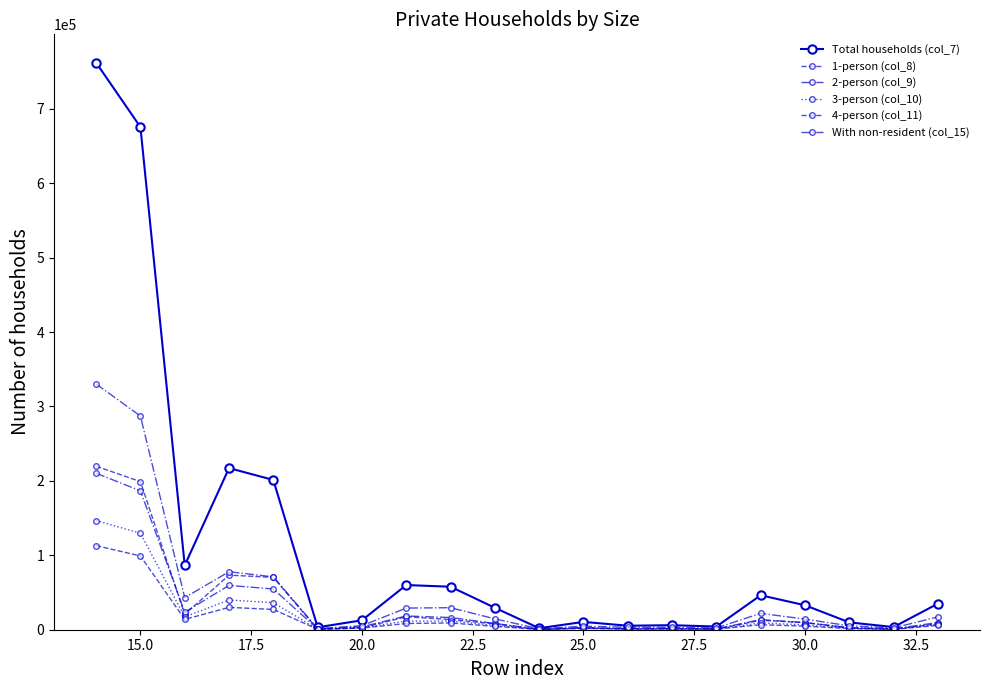

Count the number of categories in the chart.

20